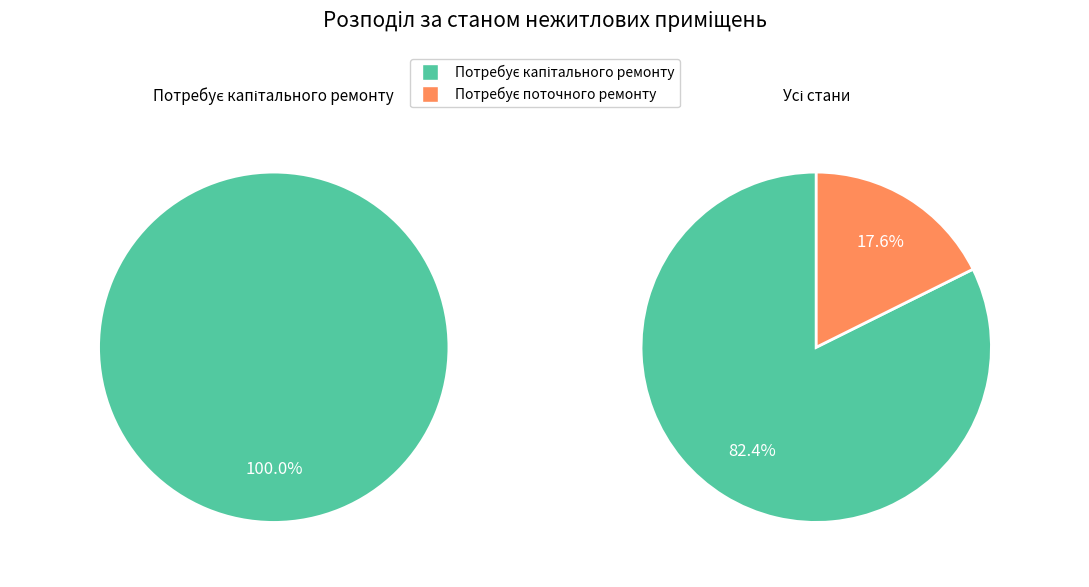

The Потребує капітального ремонту slice represents 82% of the pie. True or false?

True